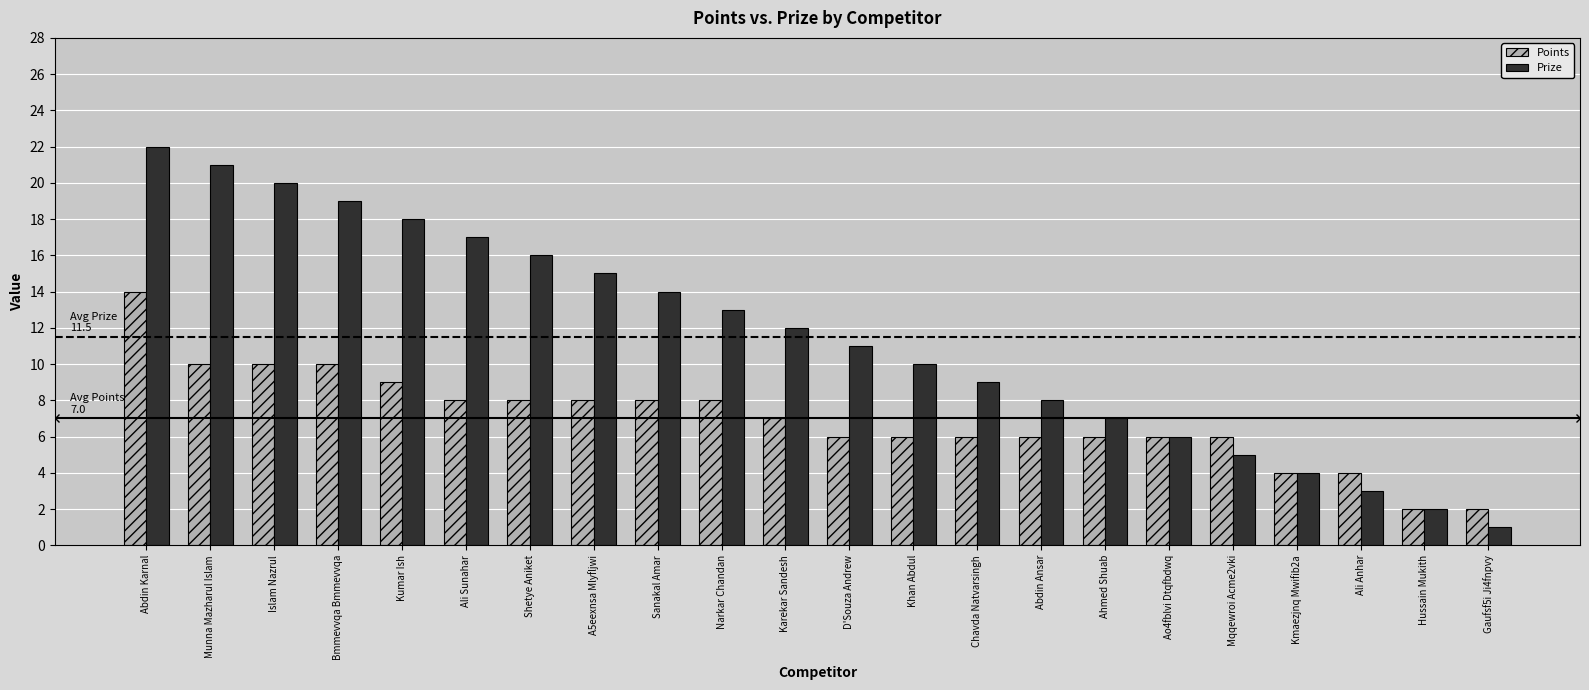

List the labels in order of Prize value, largest first.

Abdin Karnal, Munna Mazharul Islam, Islam Nazrul, Bmmevvqa Bmmevvqa, Kumar Ish, Ali Sunahar, Shetye Aniket, A5eexnsa Mlyfljwi, Sanakal Amar, Narkar Chandan, Karekar Sandesh, D'Souza Andrew, Khan Abdul, Chavda Natvarsingh, Abdin Ansar, Ahmed Shuab, Ao4fblvi Dtqfbdwq, Mqqewroi Acme2vki, Kmaezjnq Mwifib2a, Ali Anhar, Hussain Mukith, Gaufsf5i Ji4fnpvy